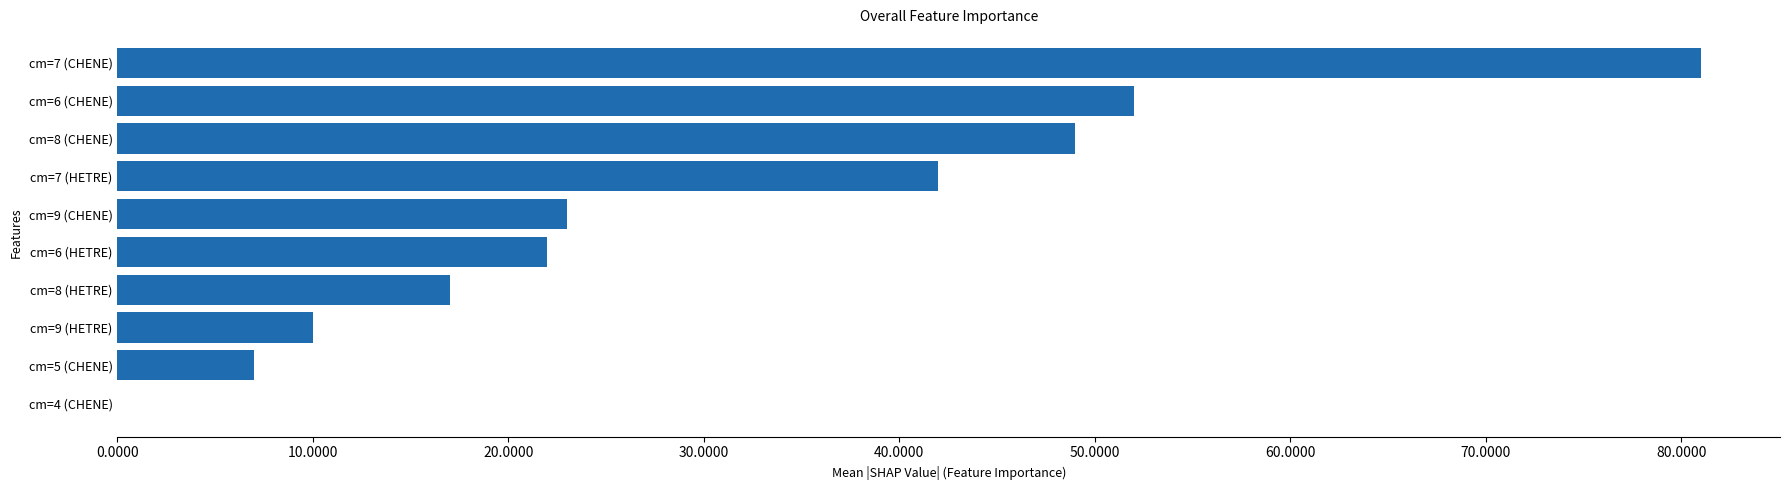

Which label corresponds to the largest value in the chart?

cm=7 (CHENE)